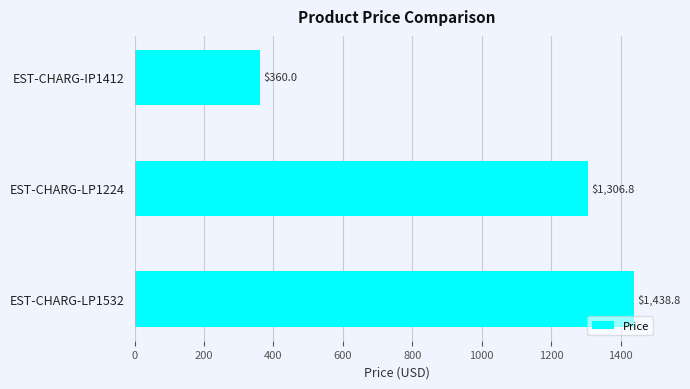

Does the chart contain any negative values?

No